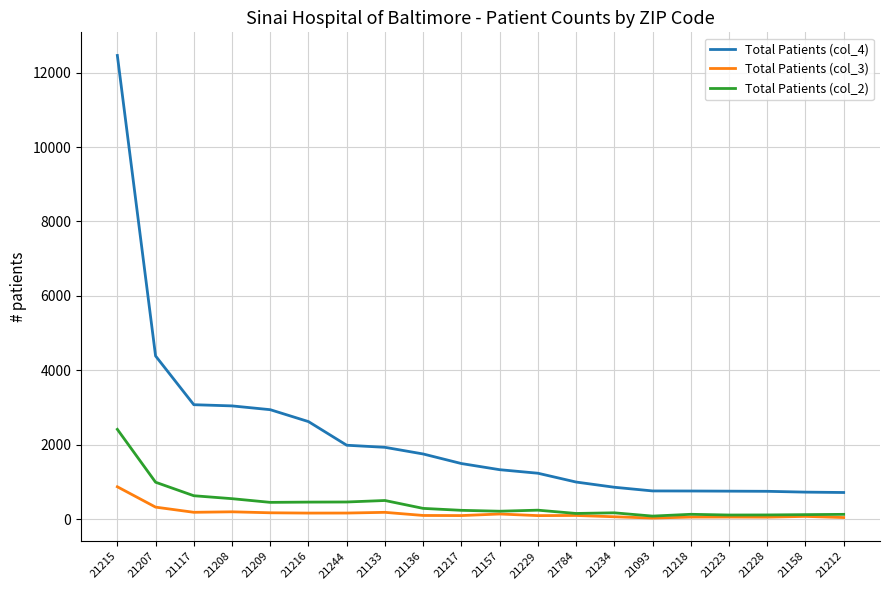

At 21208, list the series in order from largest to smallest.

Total Patients (col_4), Total Patients (col_2), Total Patients (col_3)